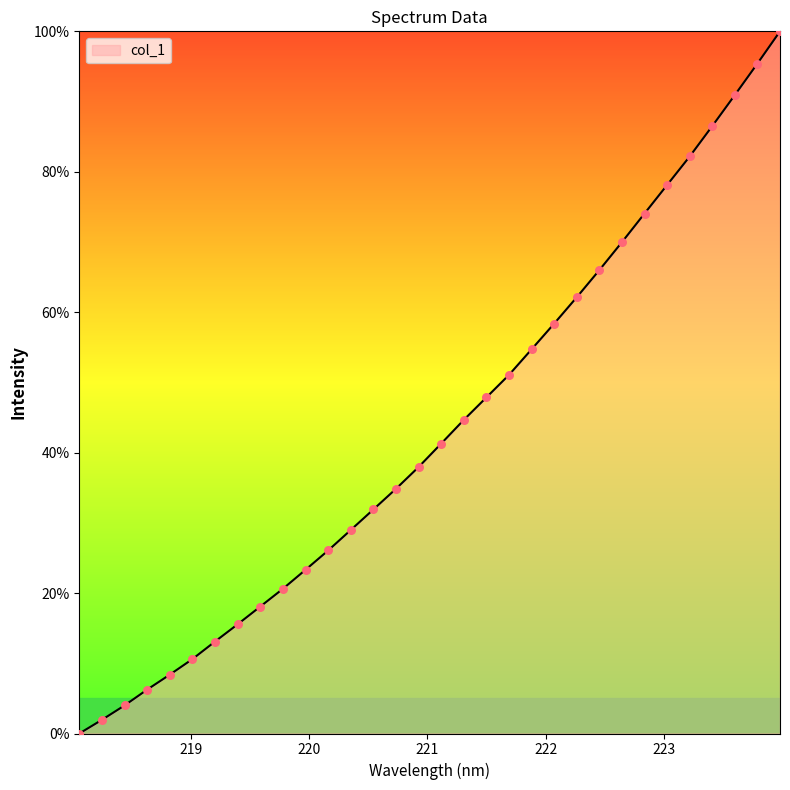

What is the difference between the maximum and minimum values?

100.0